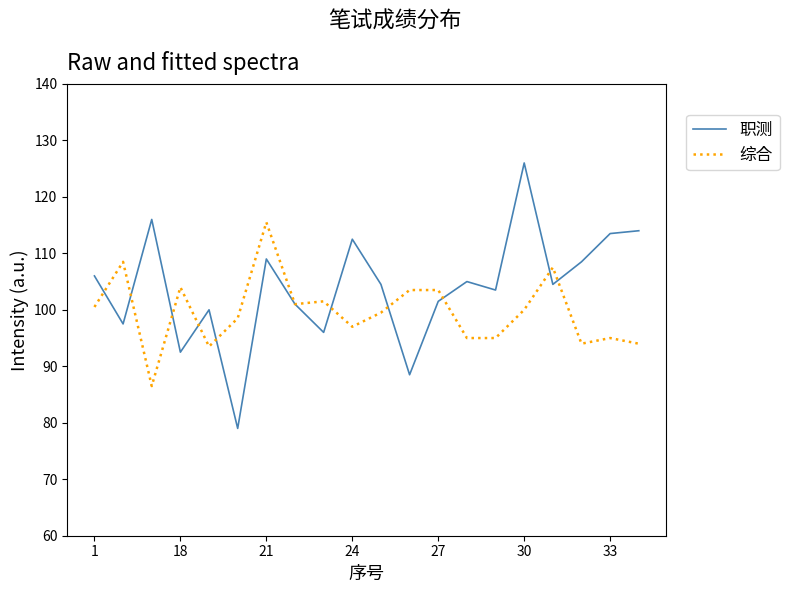

At how many categories does at least one series exceed 92?

20